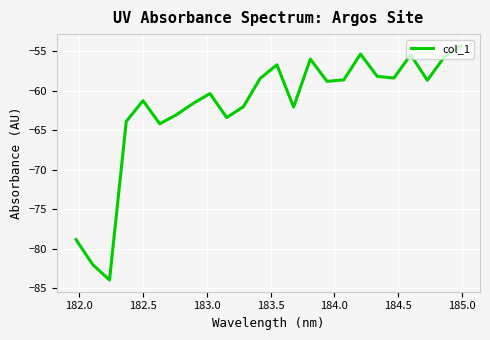

What is the maximum value shown in the chart?

-54.3